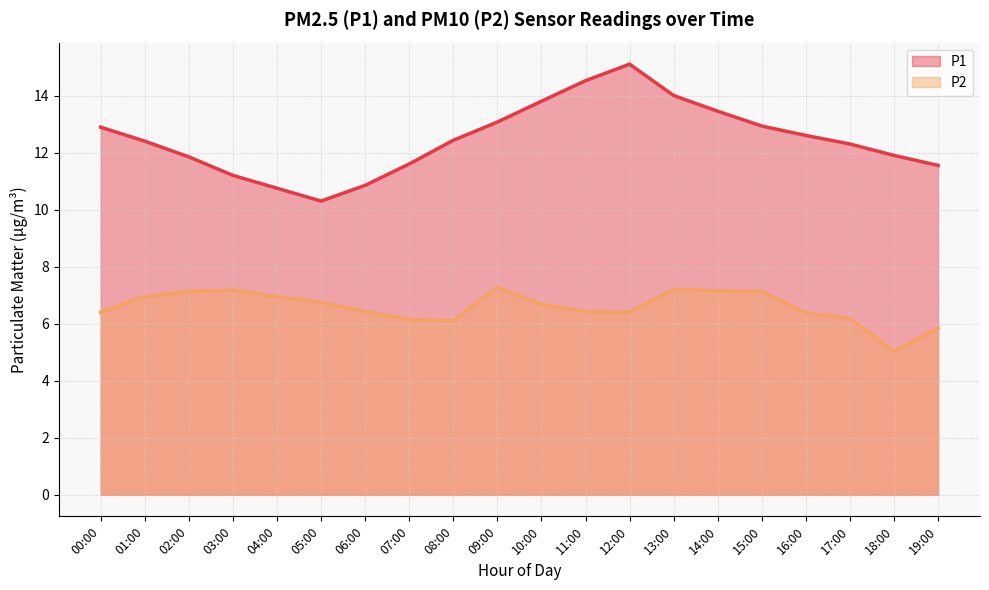

Is the value of P2 at 02:00 greater than the value of P1 at 19:00?

No